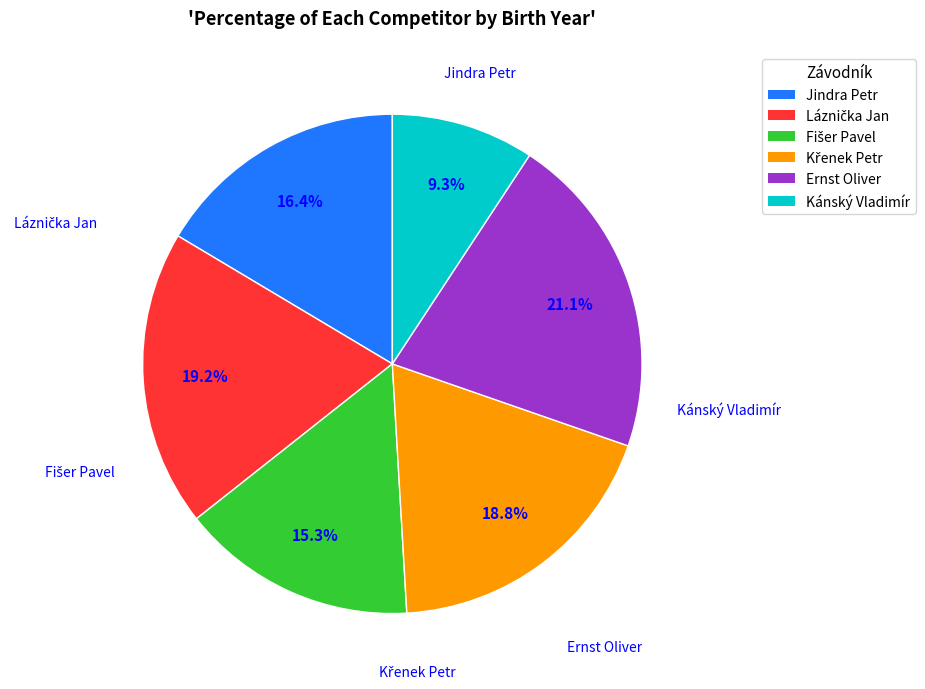

How many slices are in this pie chart?

6